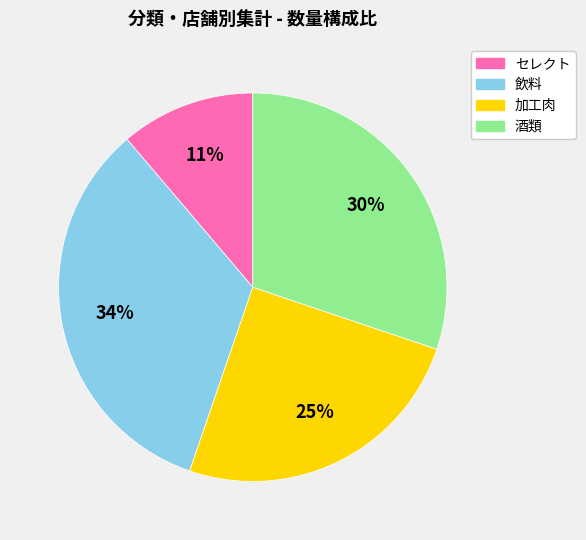

To the nearest percent, what portion does 酒類 represent?

30%